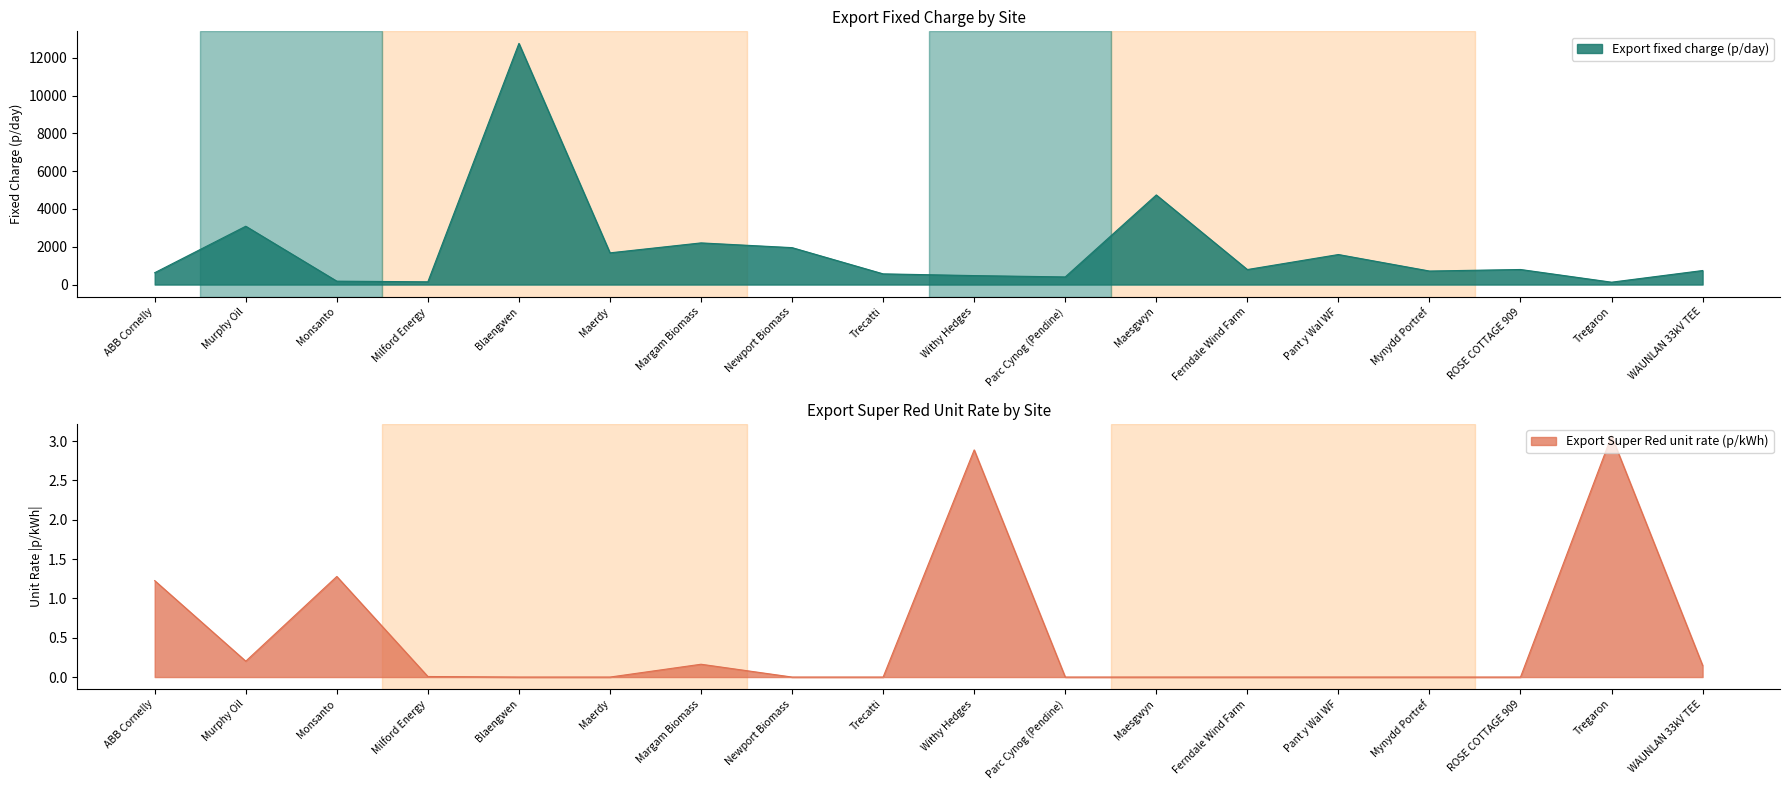

At how many categories does at least one series exceed 470?

14